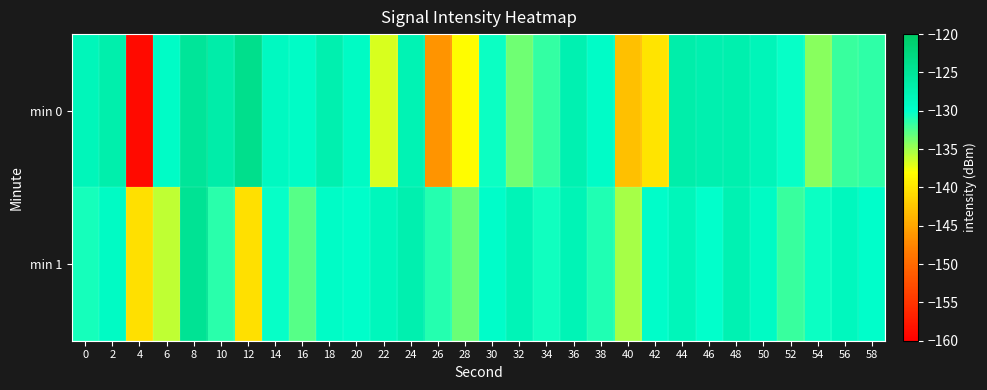

Reading left to right, transcribe all the data shown in this chart.

min 0: 0=-128.3	2=-126.9	4=-159.0	6=-129.5	8=-125.1	10=-126.7	12=-123.8	14=-129.0	16=-129.4	18=-127.3	20=-129.3	22=-136.7	24=-127.8	26=-146.3	28=-138.2	30=-130.5	32=-133.6	34=-131.7	36=-127.5	38=-129.7	40=-142.9	42=-140.0	44=-126.8	46=-127.2	48=-127.0	50=-128.2	52=-130.2	54=-134.3	56=-131.8	58=-131.5
min 1: 0=-130.7	2=-129.3	4=-140.4	6=-136.0	8=-124.6	10=-131.4	12=-140.4	14=-130.2	16=-132.7	18=-129.5	20=-130.0	22=-128.5	24=-127.3	26=-131.2	28=-133.4	30=-129.8	32=-128.1	34=-130.5	36=-127.9	38=-131.0	40=-135.2	42=-129.7	44=-128.3	46=-130.1	48=-127.6	50=-129.3	52=-131.8	54=-130.4	56=-128.7	58=-129.9